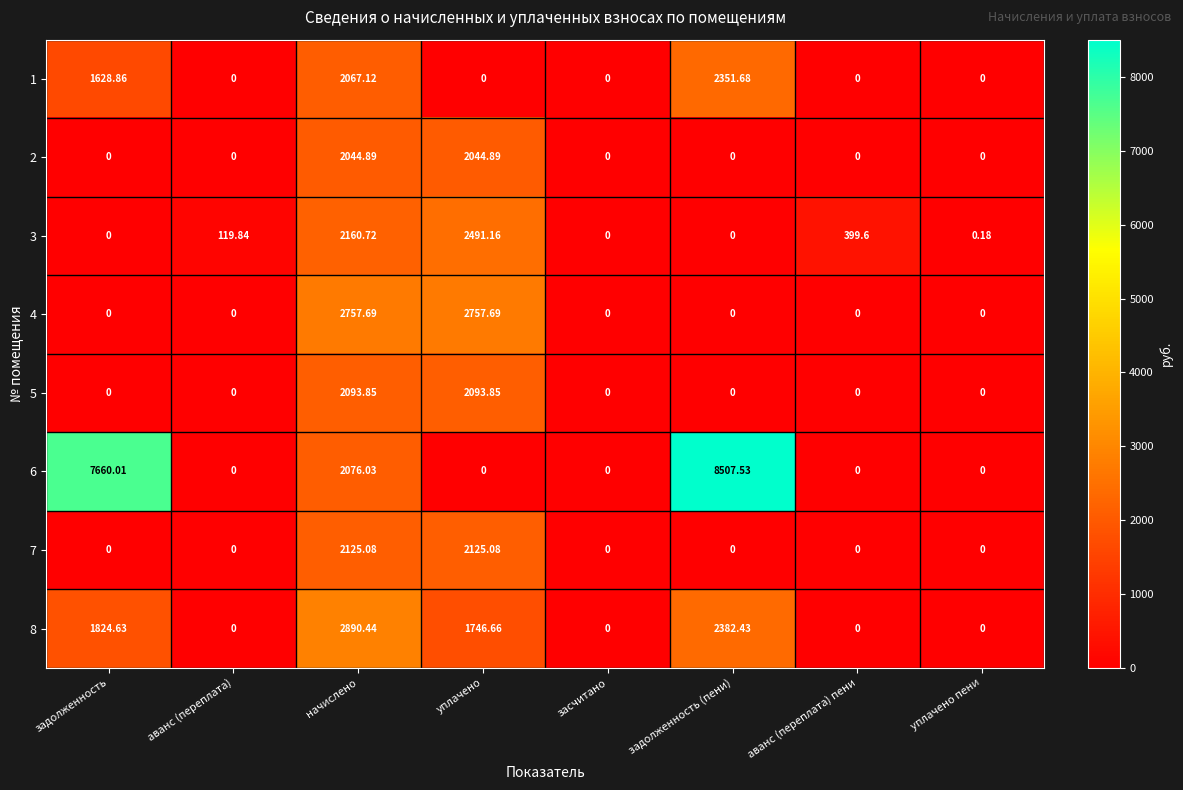

Rank the series by their maximum value, from lowest to highest.

2, 5, 7, 1, 3, 4, 8, 6